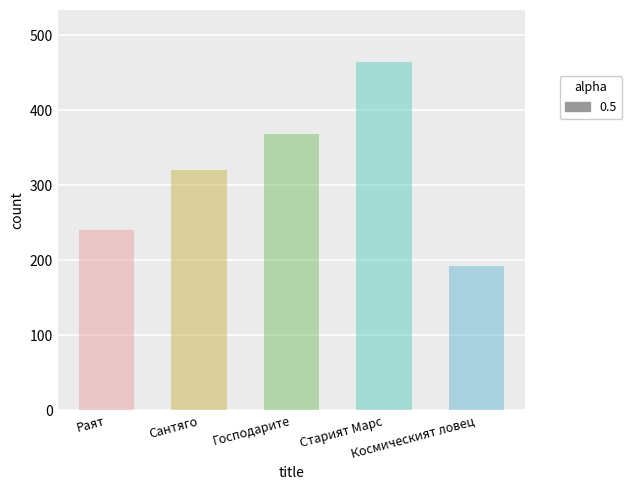

What is the label of the 5th bar from the right?

Раят